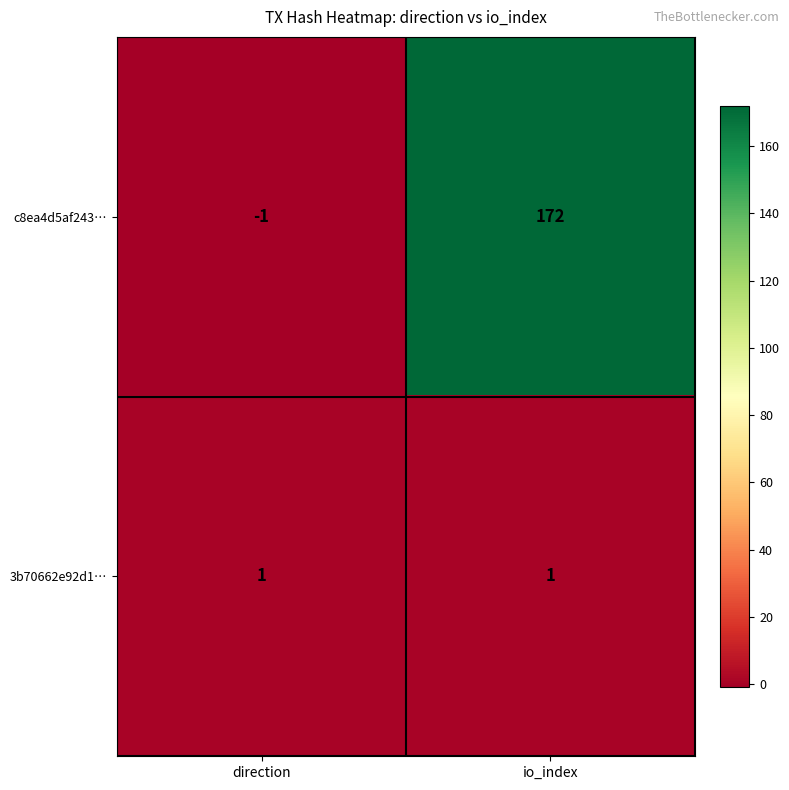

Between direction and io_index, which series saw the biggest shift?

c8ea4d5af243…